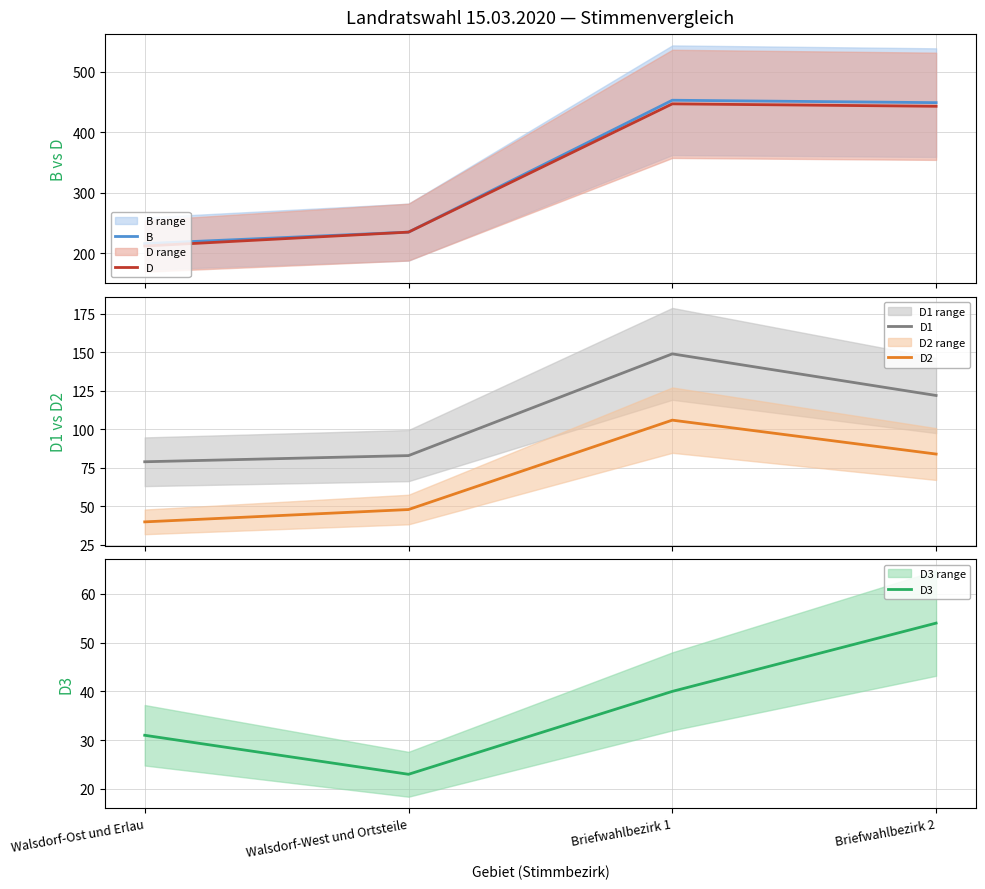

List the labels in order of D1 value, smallest first.

Walsdorf-Ost und Erlau, Walsdorf-West und Ortsteile, Briefwahlbezirk 2, Briefwahlbezirk 1